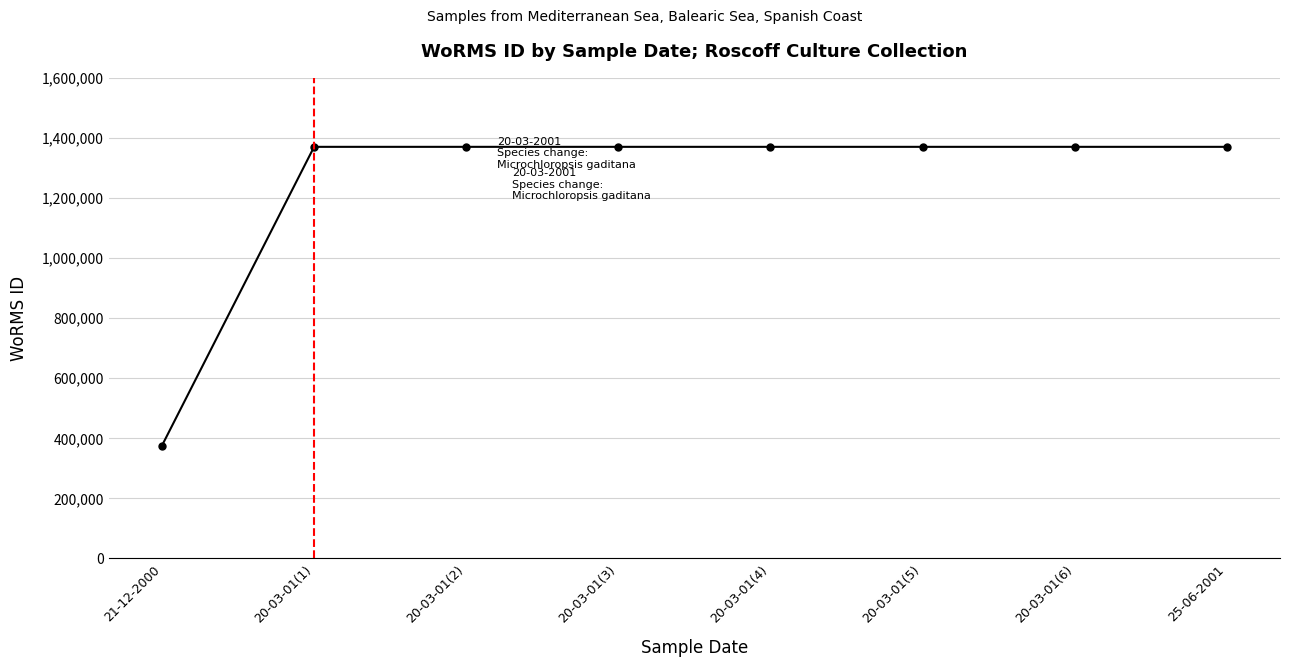

Does the chart have visible grid lines?

Yes